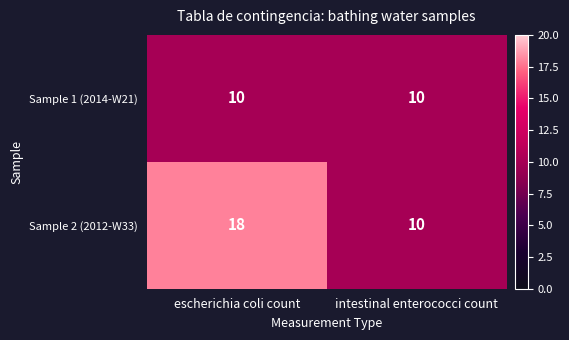

List the series in order of their peak value, highest first.

Sample 2 (2012-W33), Sample 1 (2014-W21)